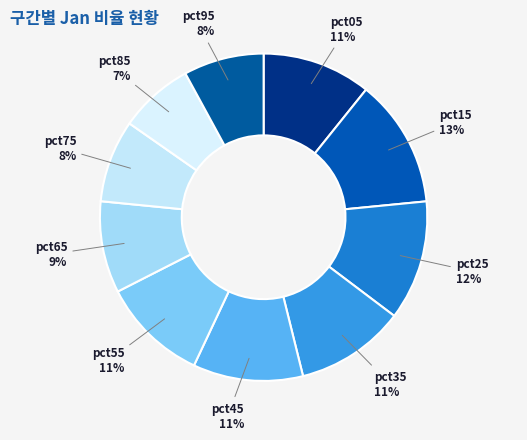

Combined, do pct65 and pct45 account for over 50%?

No